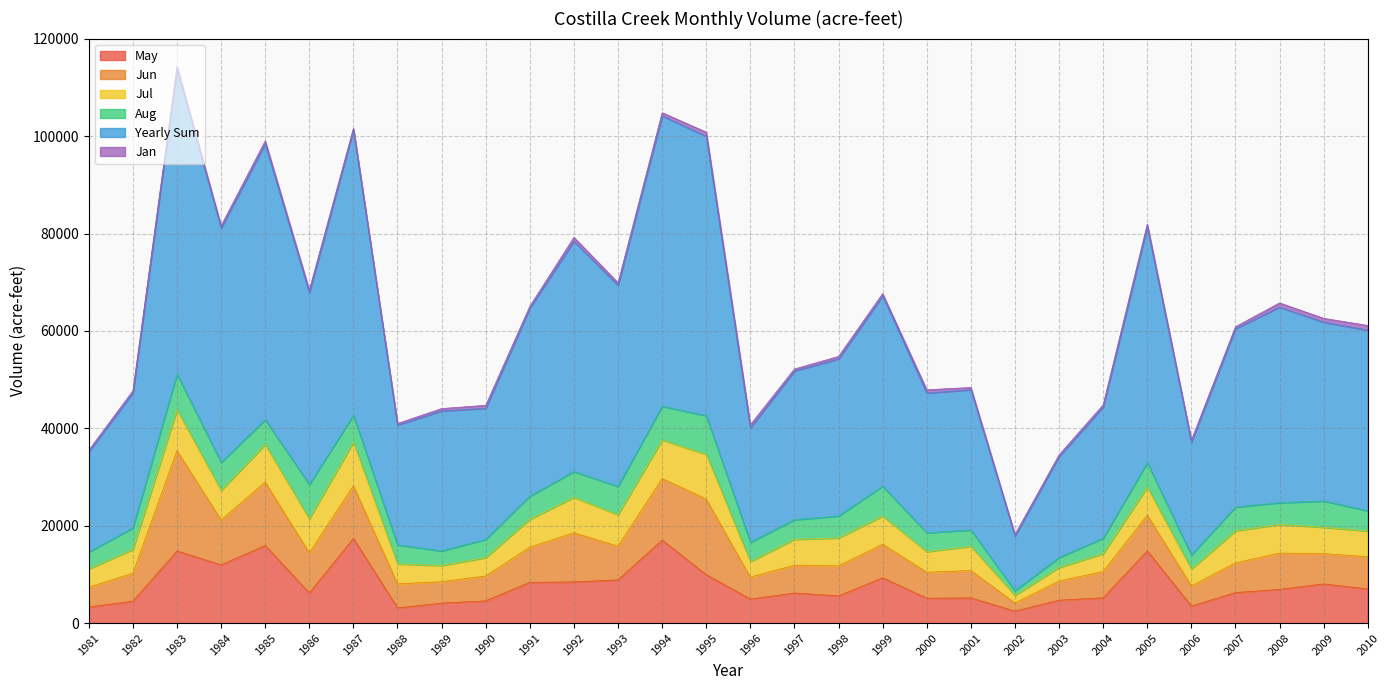

The Aug series shows 5295.0 at 1992. True or false?

True